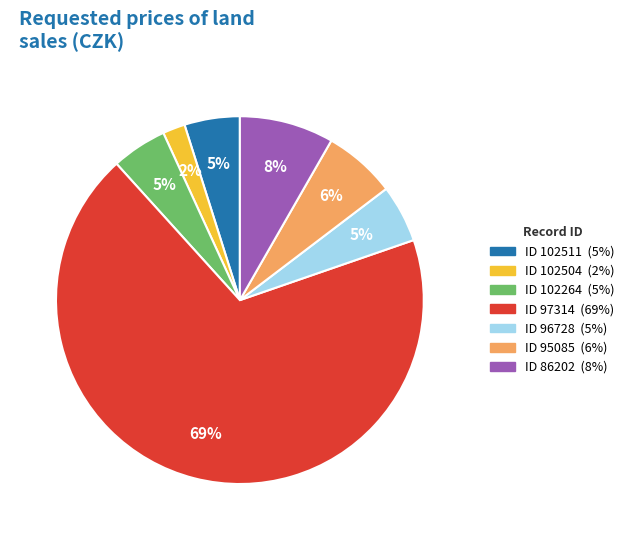

Does any single category account for the majority?

Yes